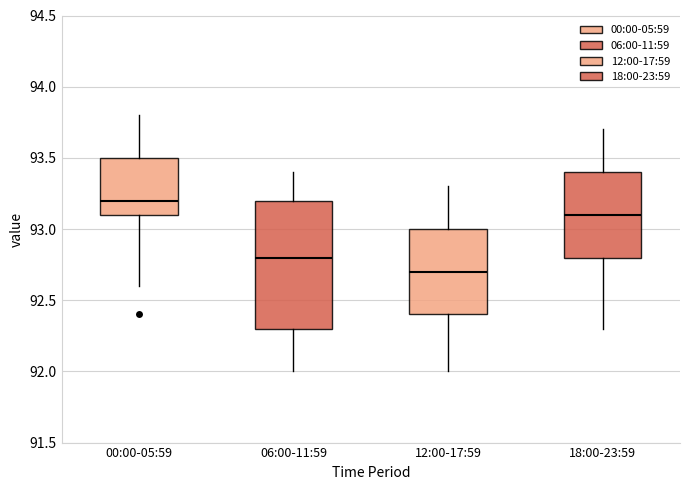

Which box's median line is the highest?

00:00-05:59